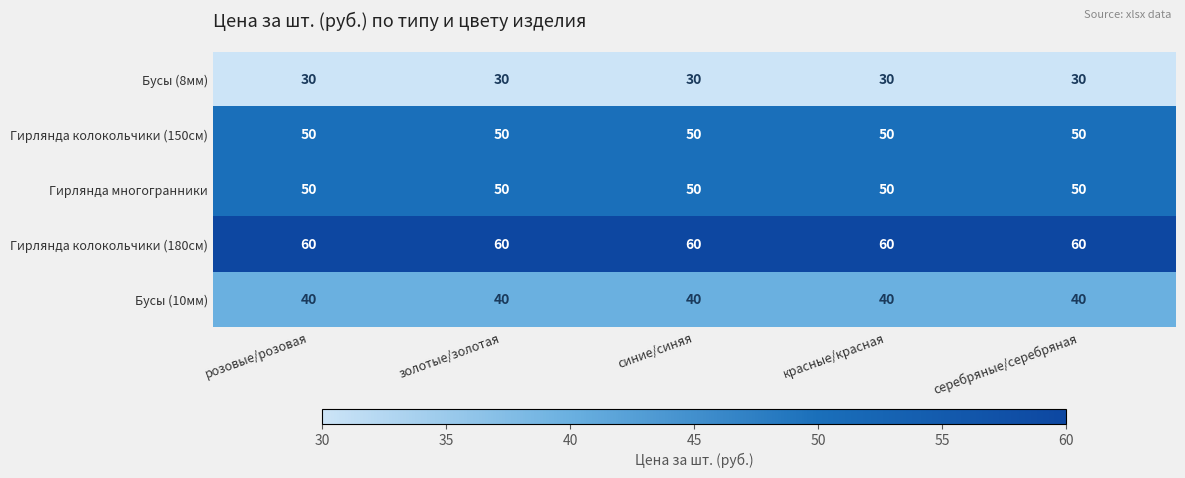

What is the difference between the highest and lowest values at красные/красная?

30